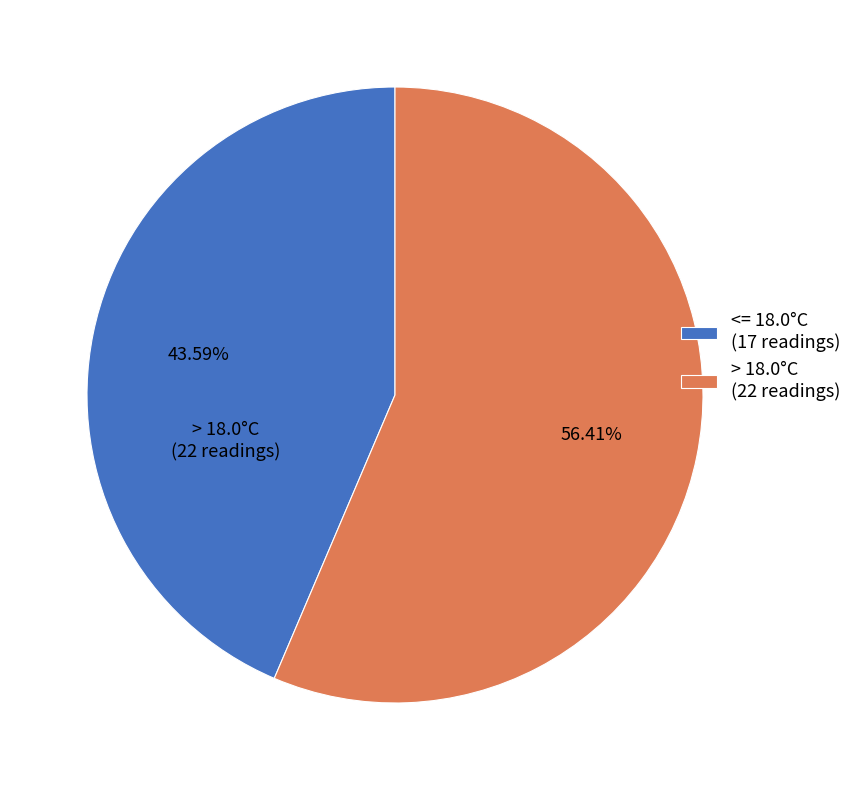

Rank the categories by value from highest to lowest.

> 18.0°C (22 readings), <= 18.0°C (17 readings)